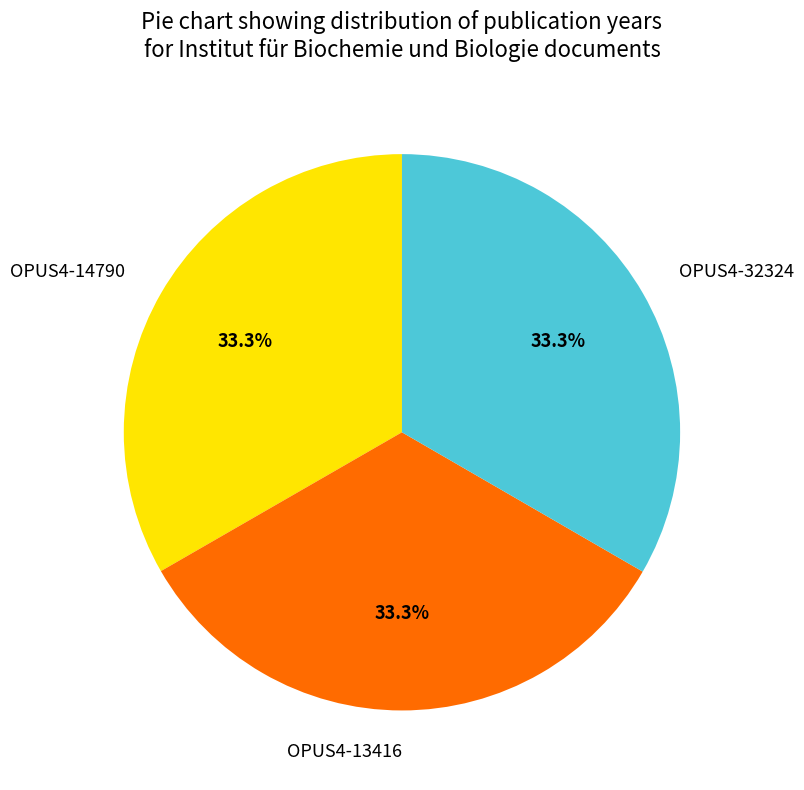

True or false: OPUS4-13416 accounts for 44% of the total.

False